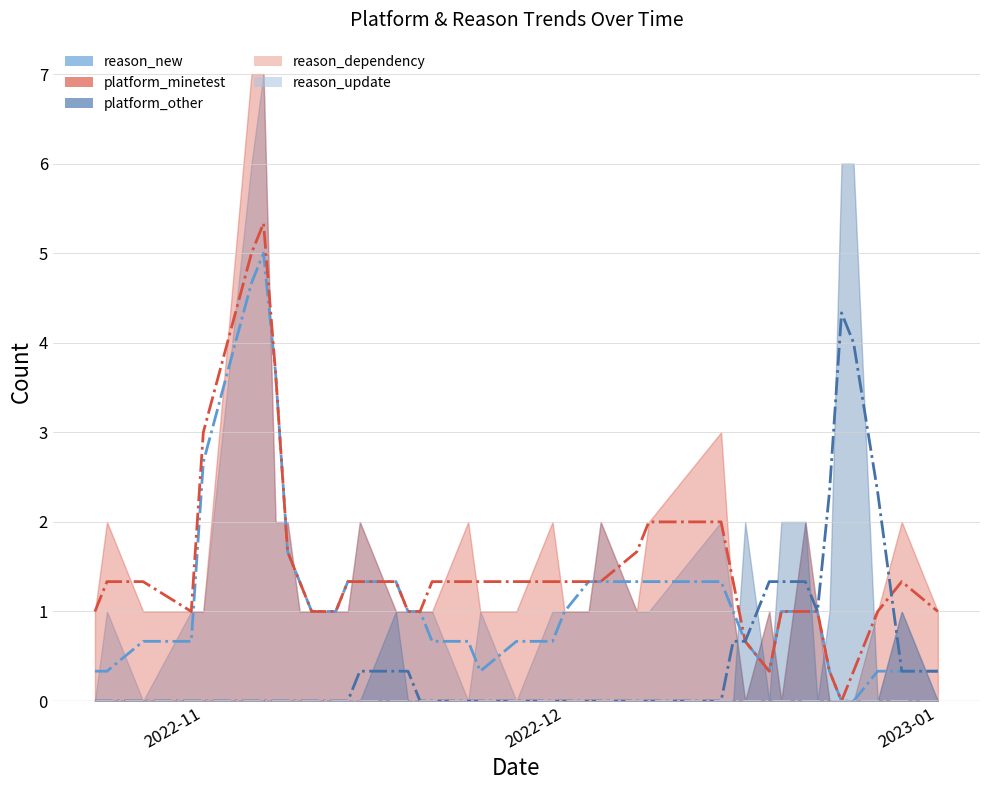

How many data points in reason_new (trend) are less than 1?

17